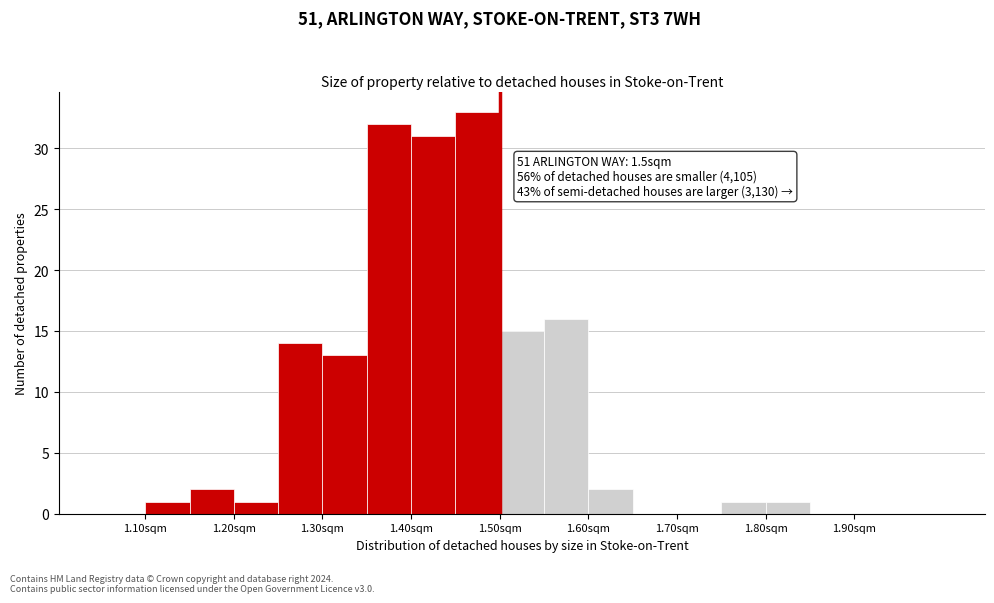

Over which range of the x-axis is the bar tallest?

1.45 to 1.50